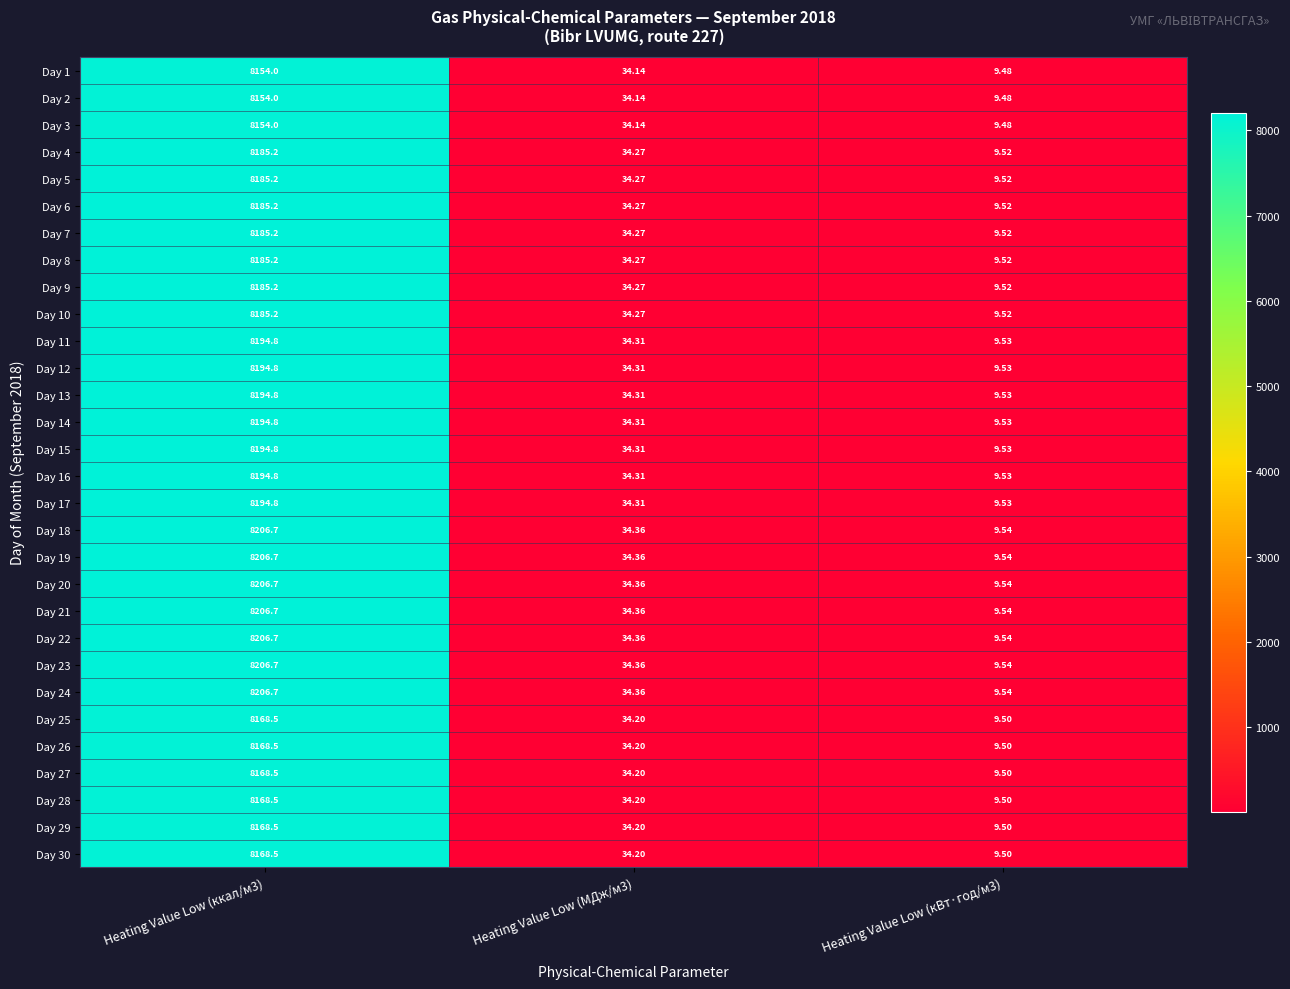

Is the value of Day 16 at Heating Value Low (ккал/м3) greater than the value of Day 28 at Heating Value Low (ккал/м3)?

Yes